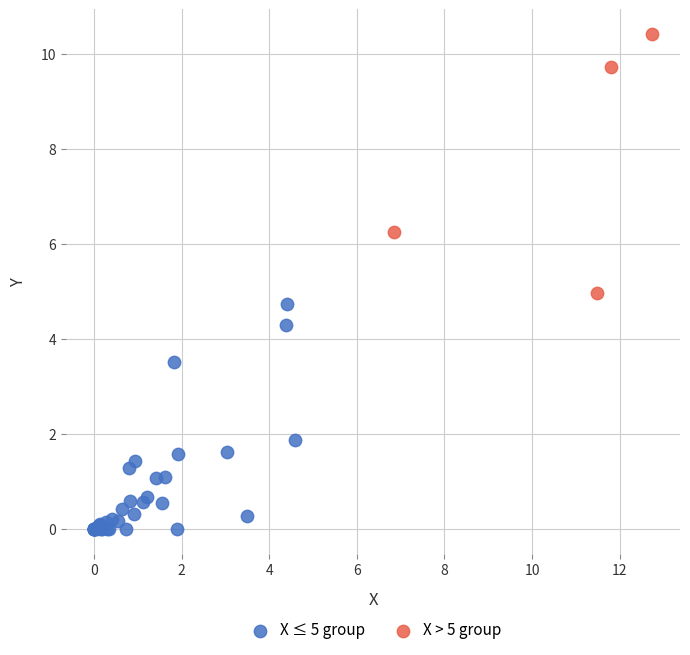

Which series contains the highest Y value?

X > 5 group